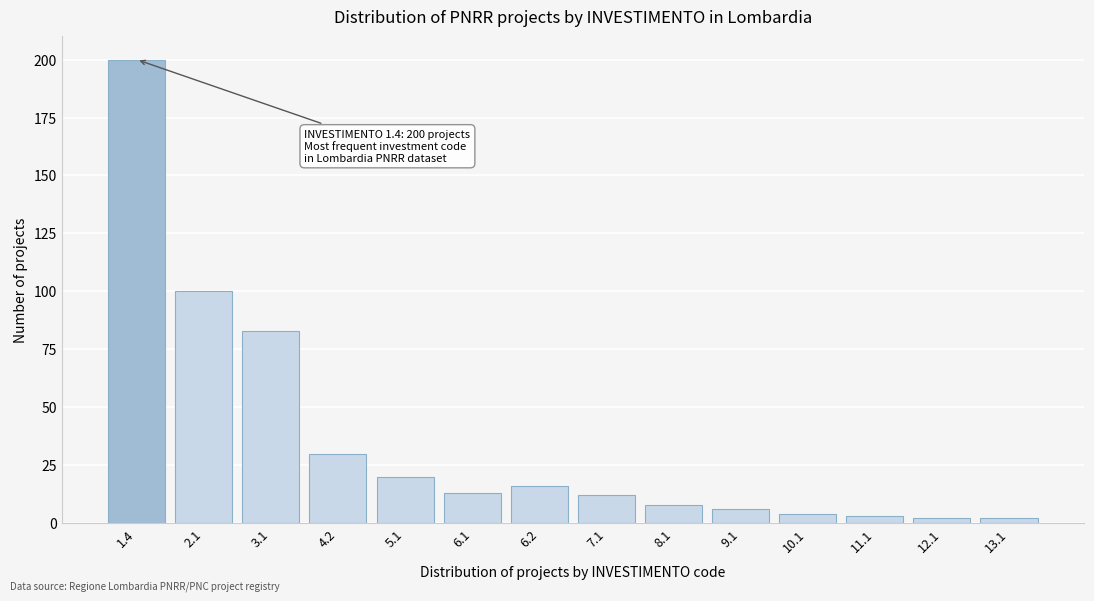

Reading left to right, list all the values displayed in this chart.

200	100	83	30	20	13	16	12	8	6	4	3	2	2